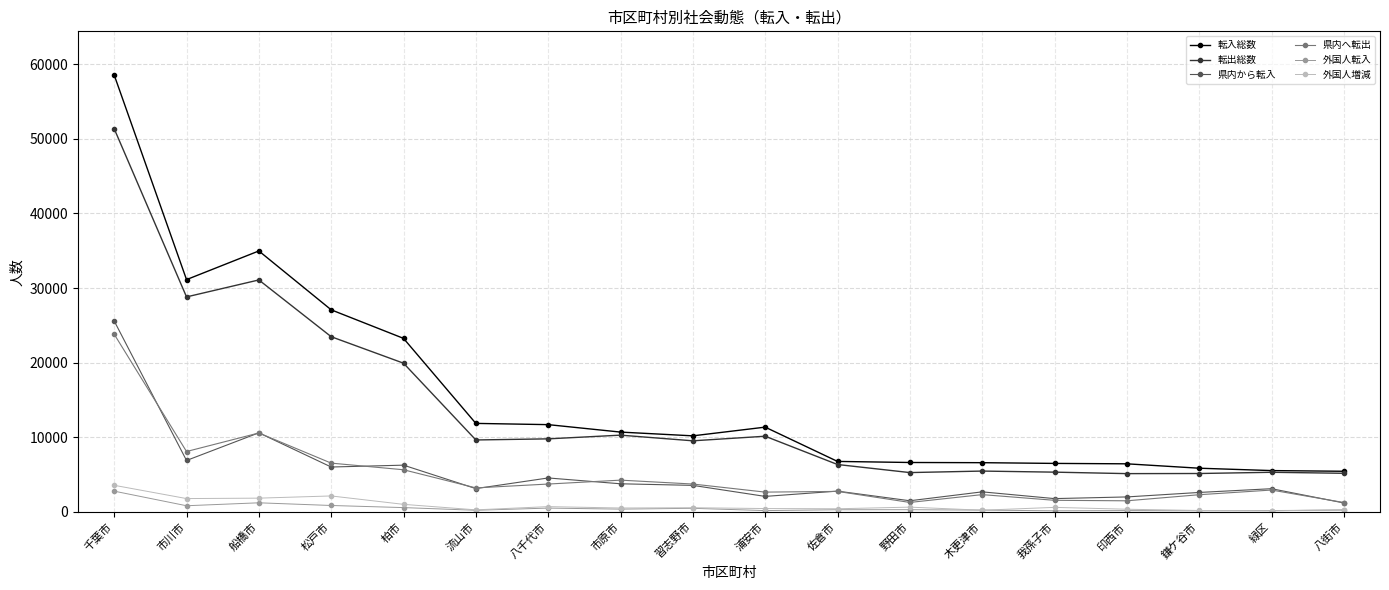

What is the value of the 転出総数 point at the 10th from the left?

10142